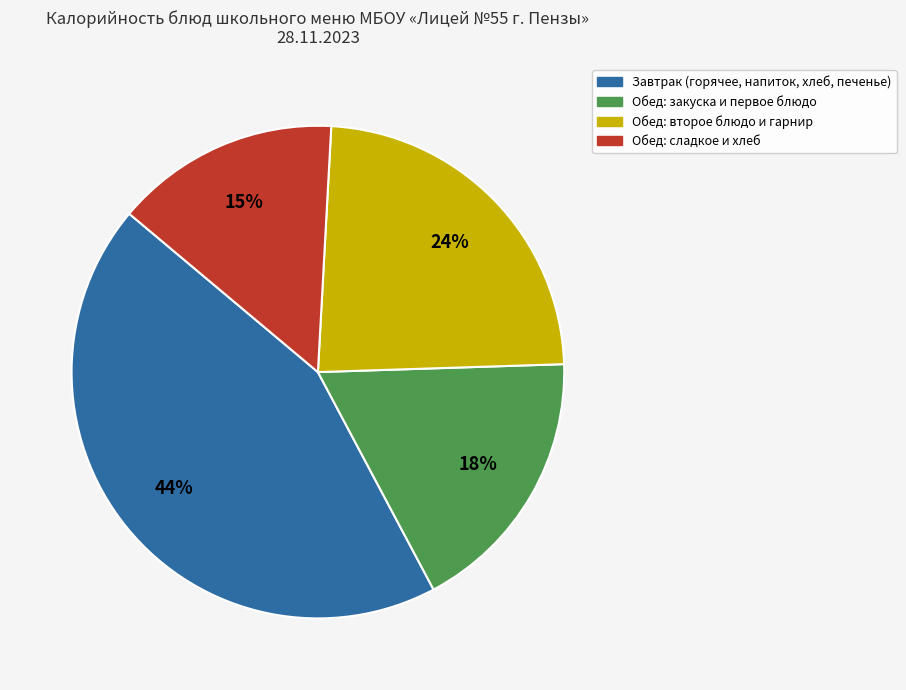

How many slices are in this pie chart?

4